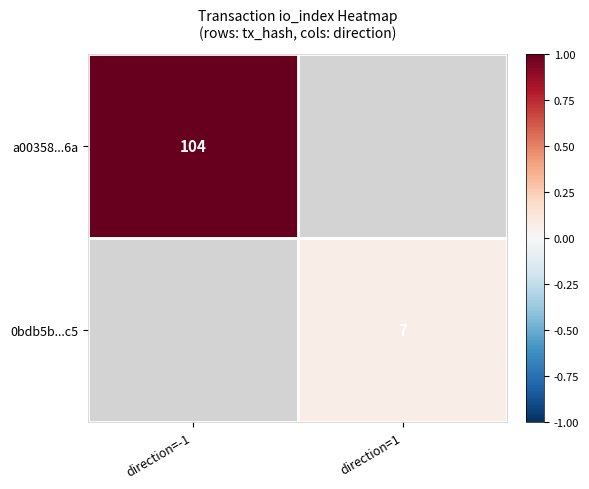

The 0bdb5b...c5 series shows 7 at direction=1. True or false?

True